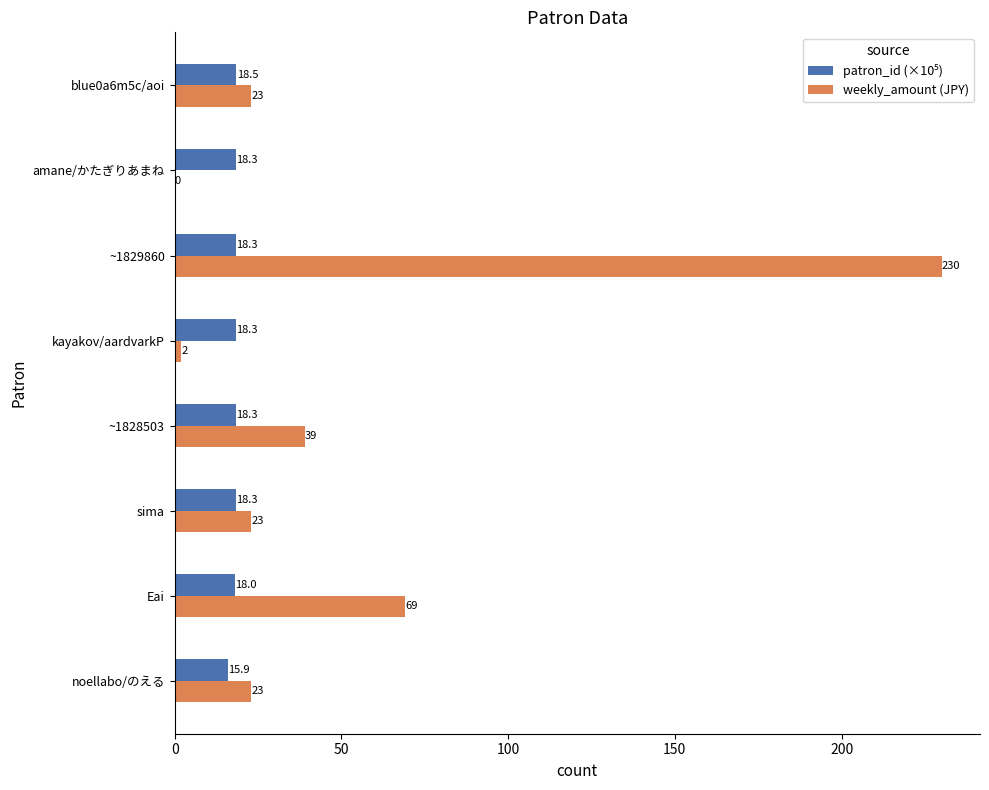

Where is weekly_amount (JPY) nearest to the value 115?

Eai